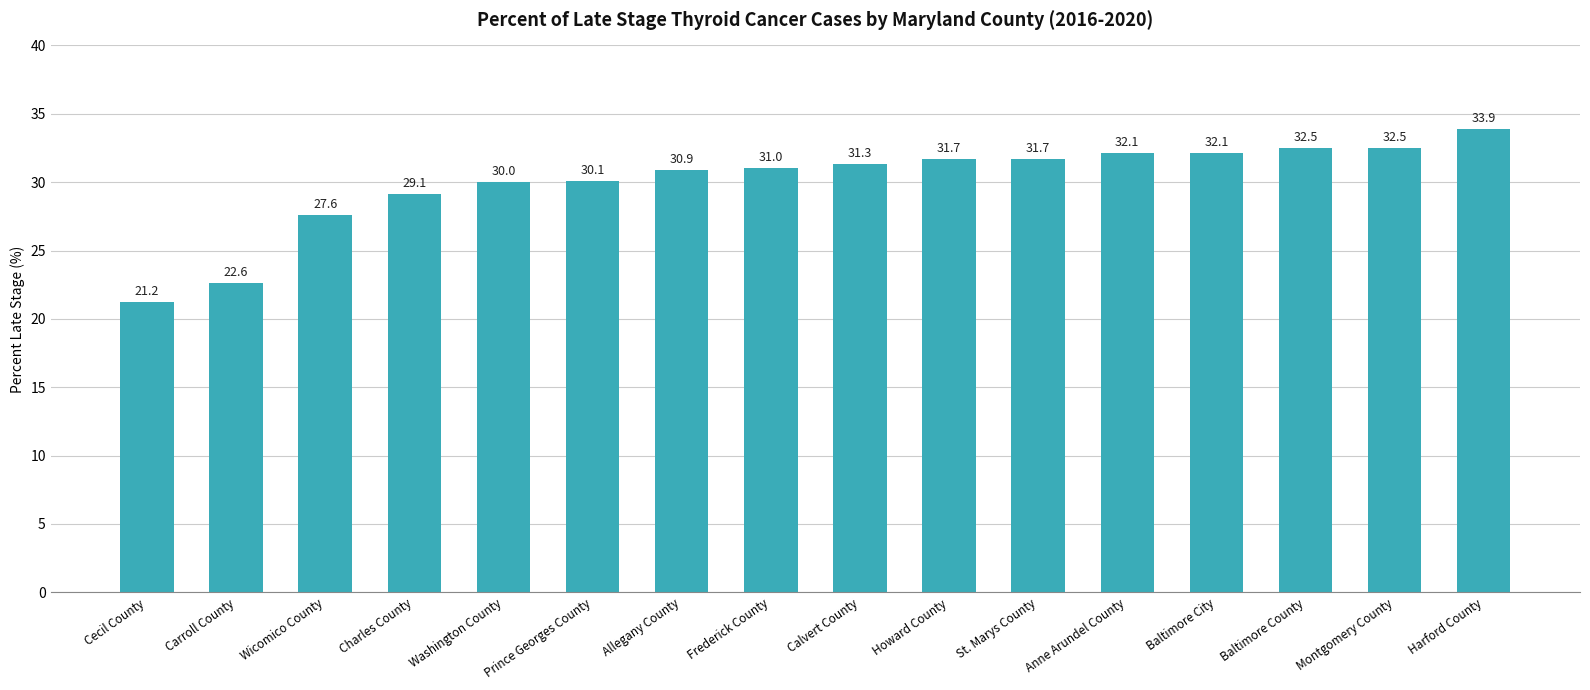

How many series are shown in this chart?

1